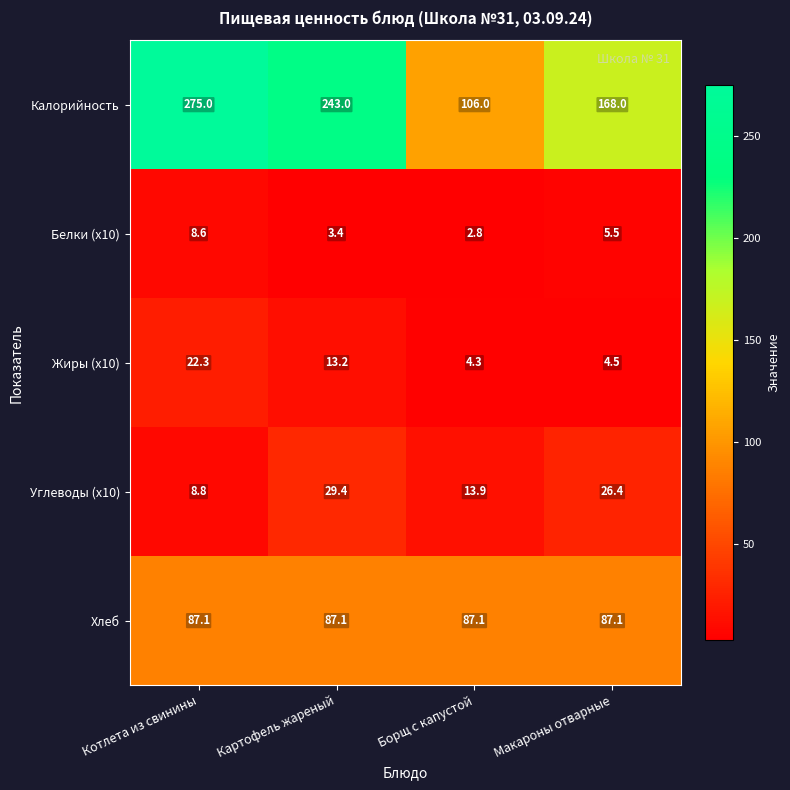

Between Картофель жареный and Макароны отварные, which series saw the biggest shift?

Калорийность